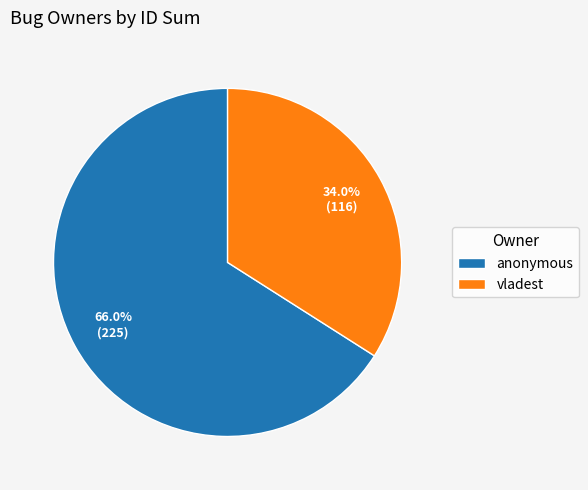

What portion of the pie excludes anonymous?

34.0%